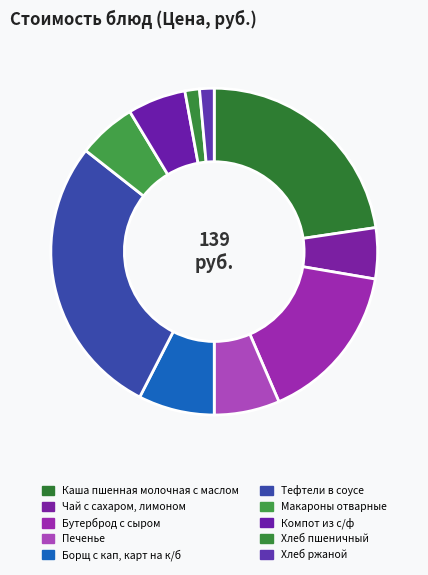

To the nearest percent, what is the difference between the Хлеб пшеничный and Макароны отварные slice percentages?

4%